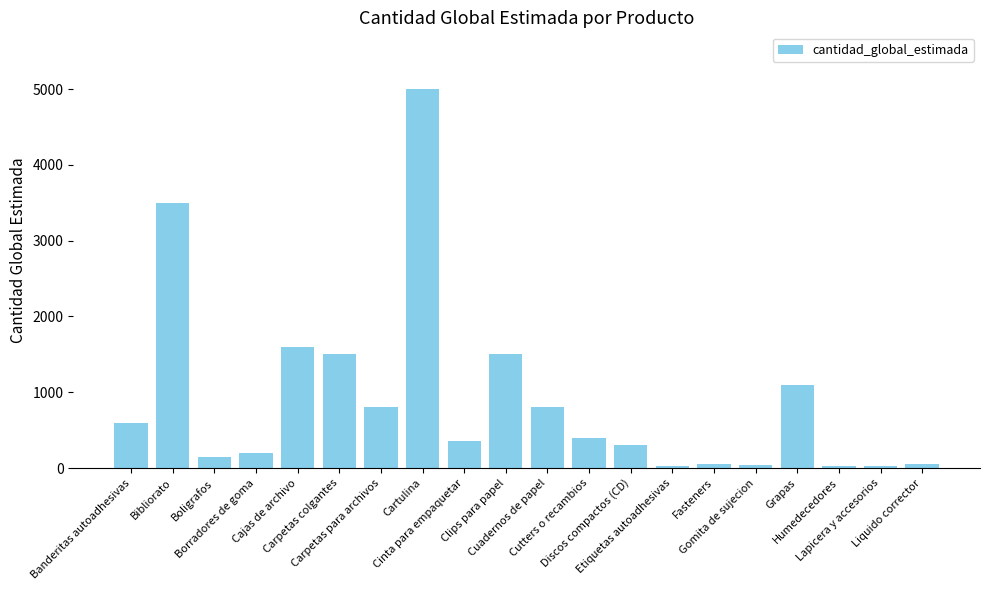

Between Liquido corrector and Carpetas colgantes, which is larger?

Carpetas colgantes